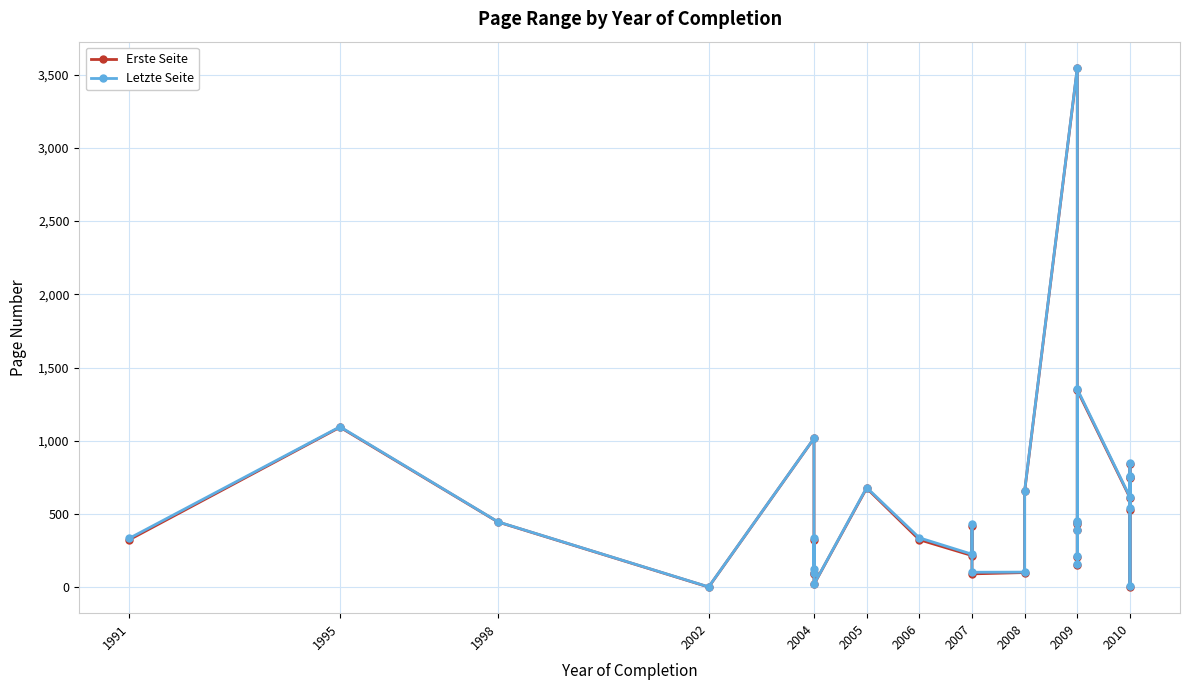

How many lines are shown in the chart?

2